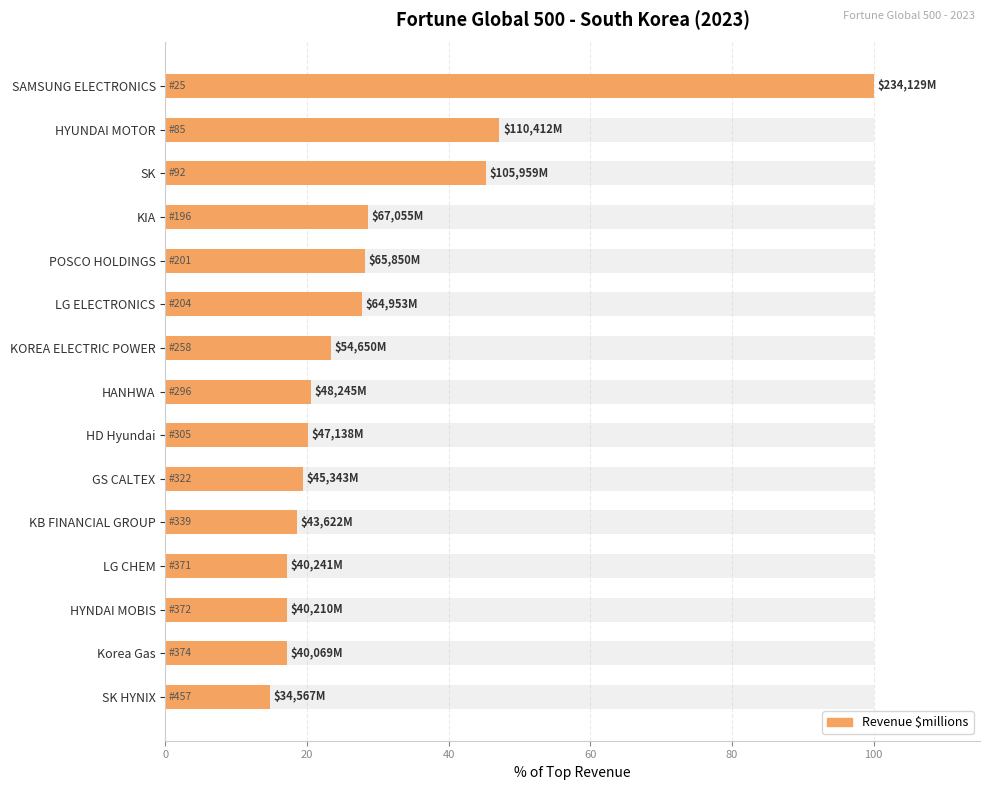

What is the difference between the maximum and minimum values?

85.2